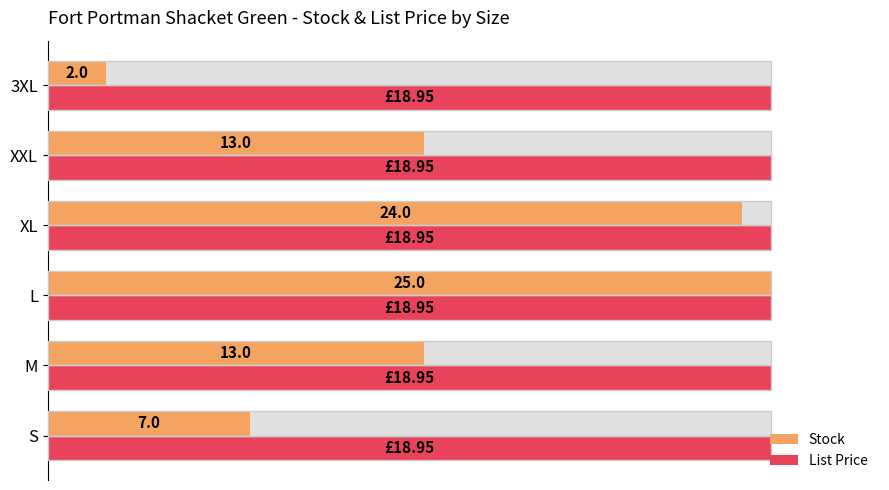

At how many categories does at least one series exceed 2?

6